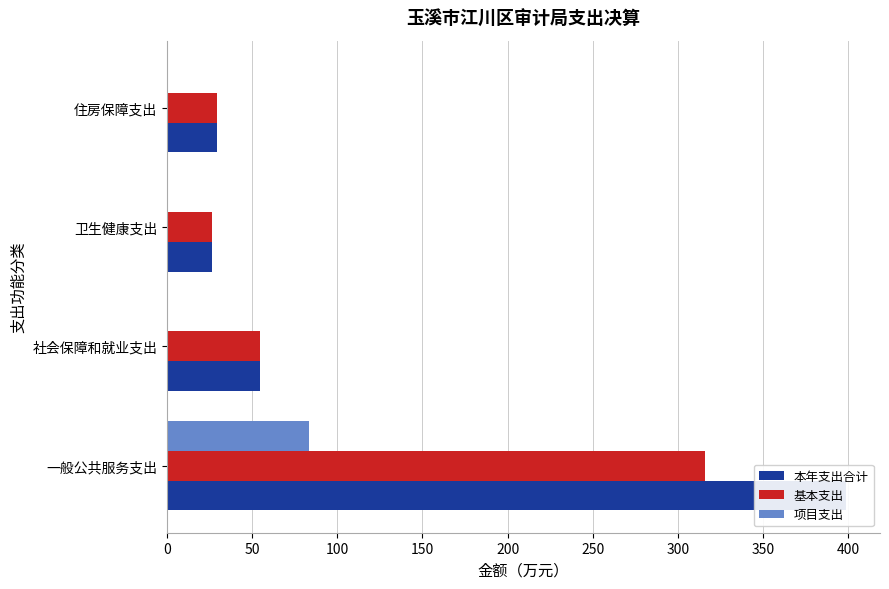

What is the difference between the second highest and second lowest values in the 基本支出 series?

25.6